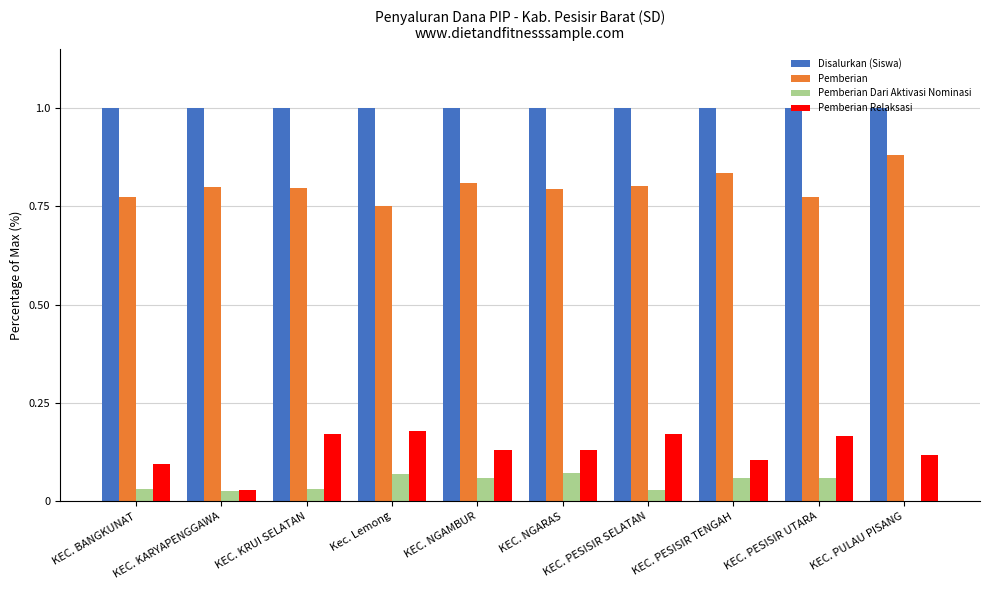

Is the value of Pemberian Dari Aktivasi Nominasi at KEC. NGARAS greater than the value of Disalurkan (Siswa) at Kec. Lemong?

No